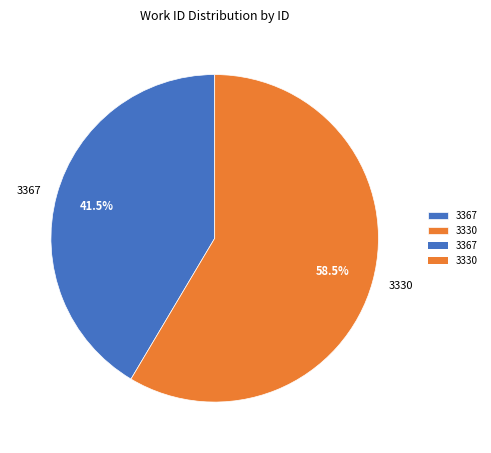

Rank the categories by value from lowest to highest.

3367, 3330